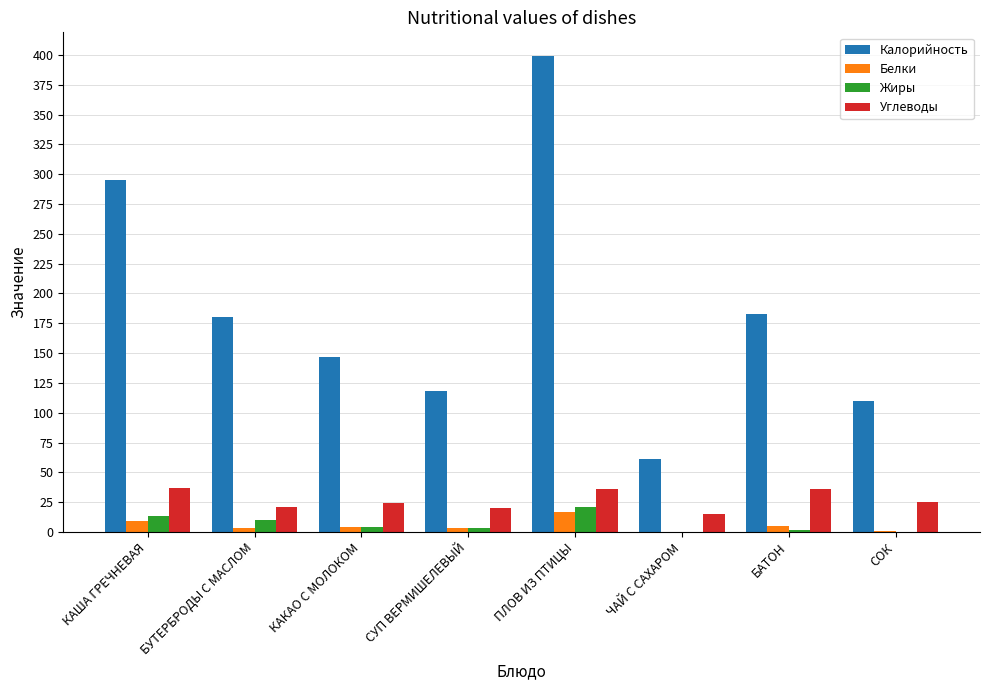

What is the difference between the Калорийность values at БАТОН and СОК?

73